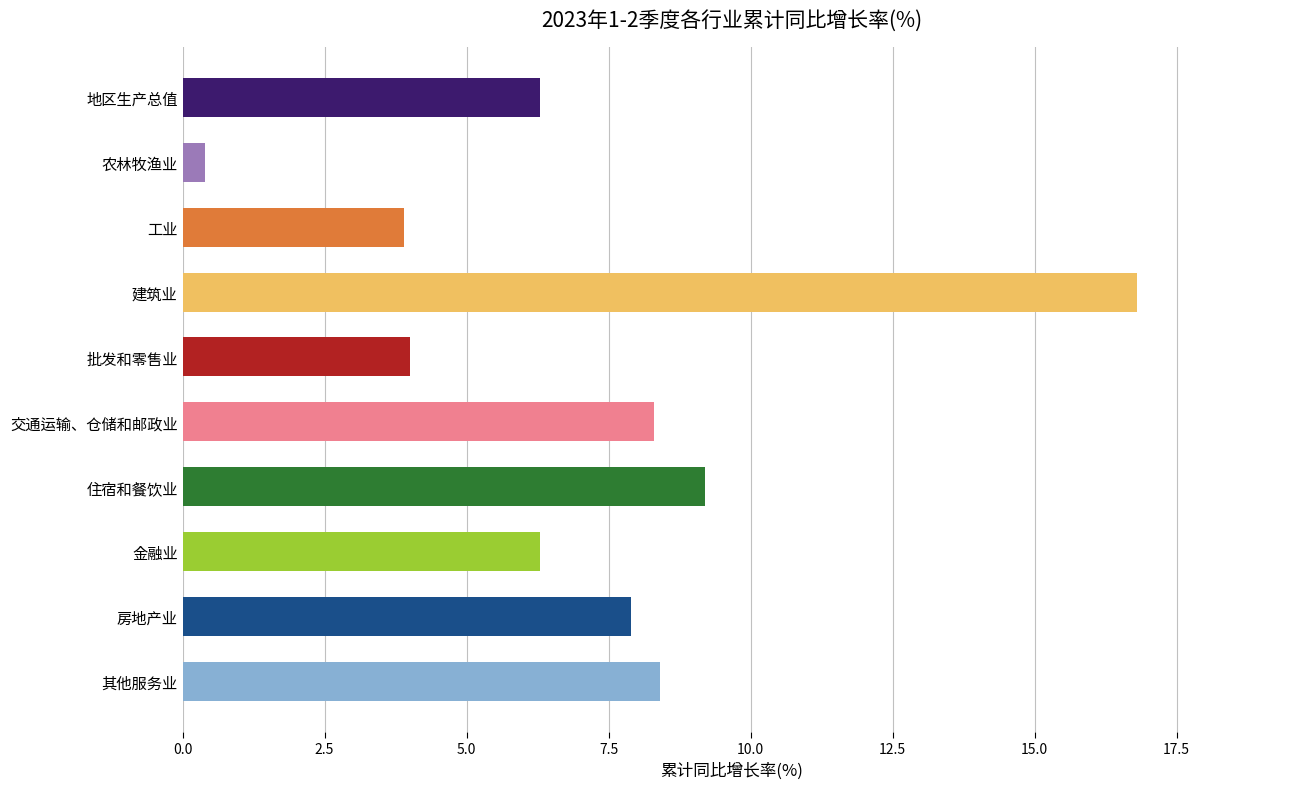

Count the number of values greater than 7.

5